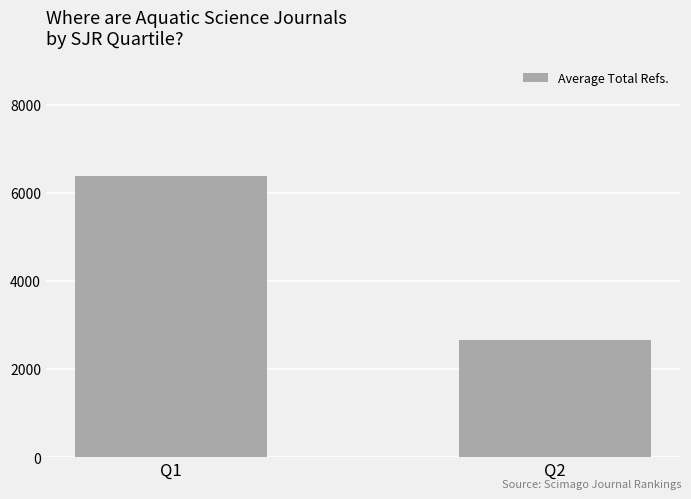

The chart shows a value of 2664.7 at Q2. True or false?

True